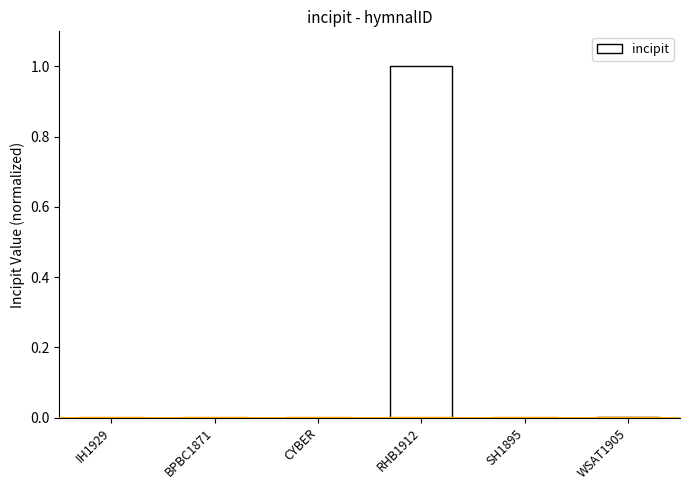

What is the sum of all values?

1.0